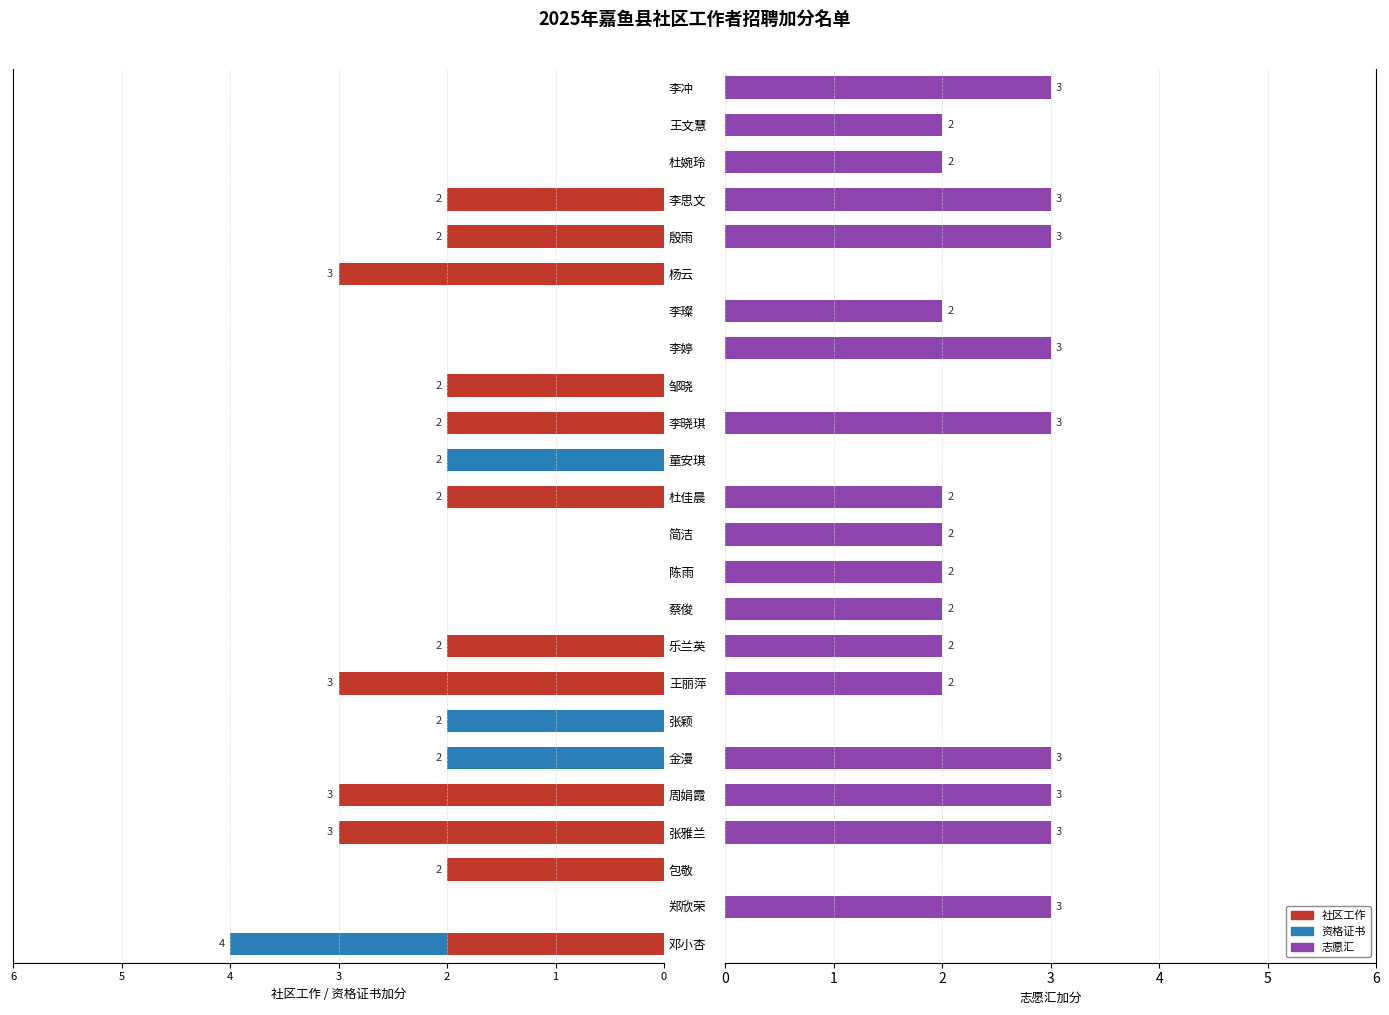

What is the sum of all 志愿汇 values?

45